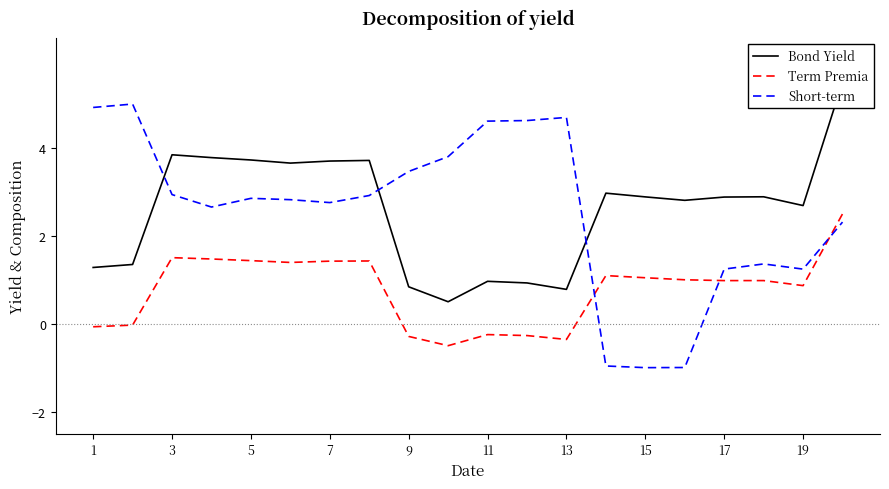

The value of Short-term at 5 is 5.0. True or false?

False